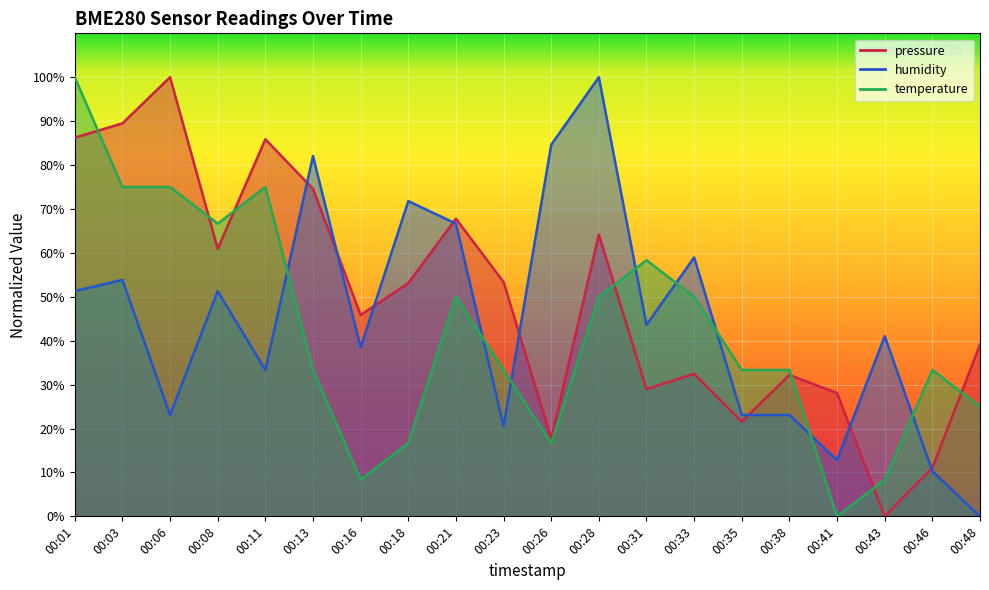

Rank the series by their maximum value, from lowest to highest.

pressure, humidity, temperature